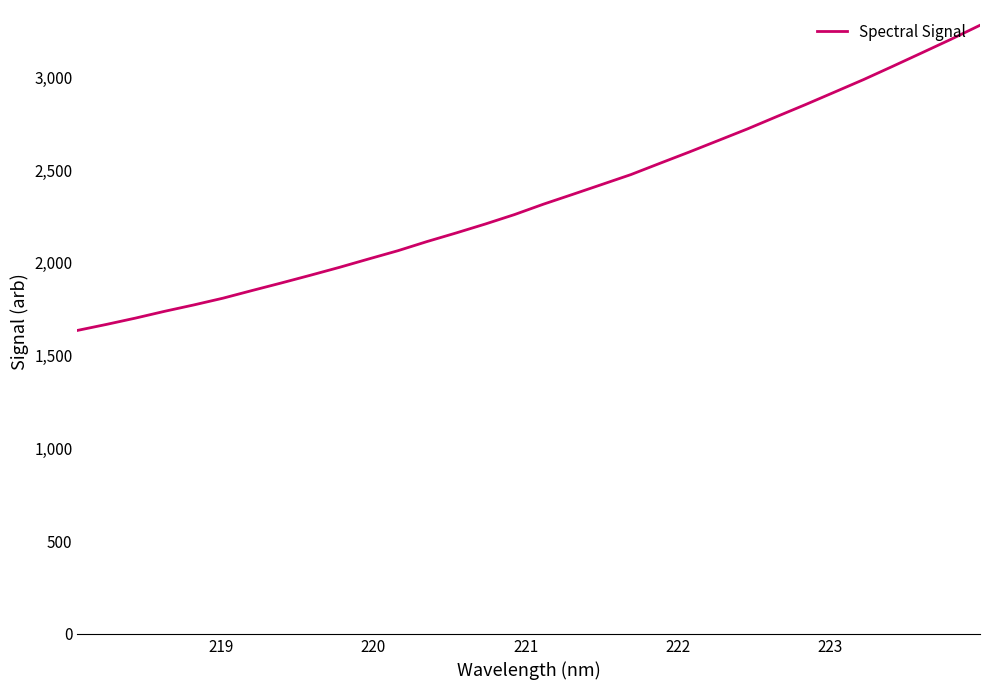

What is the maximum value shown in the chart?

3281.2